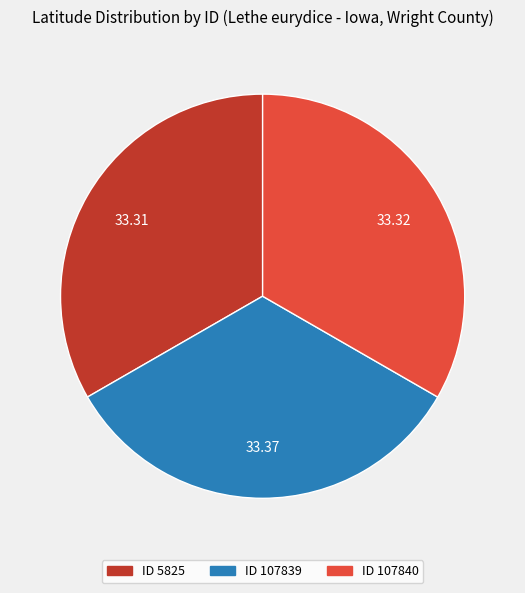

Does any single category account for the majority?

No